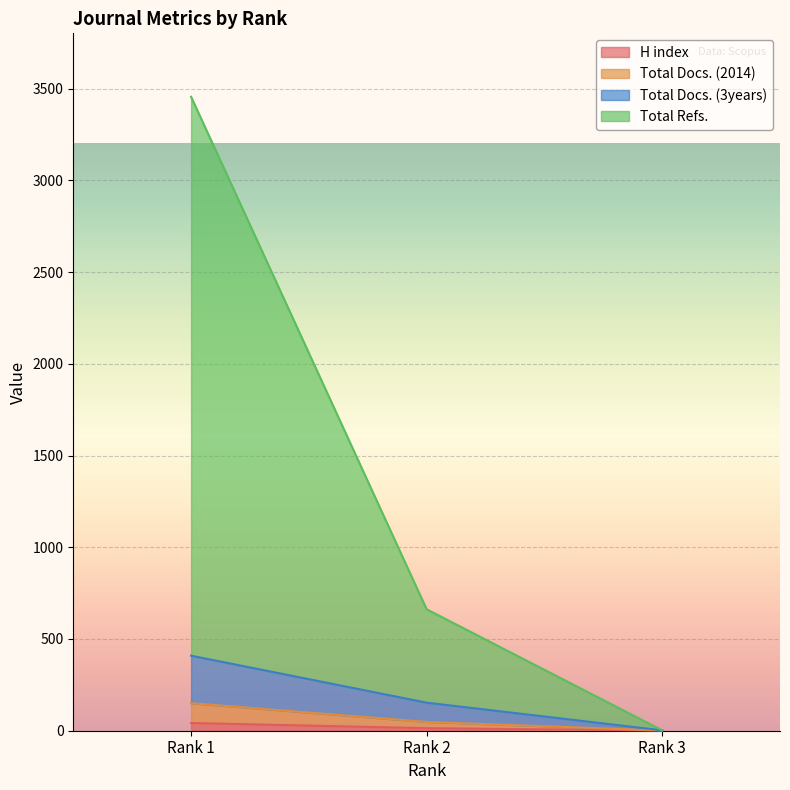

How many Total Docs. (3years) values are between 2 and 409?

3